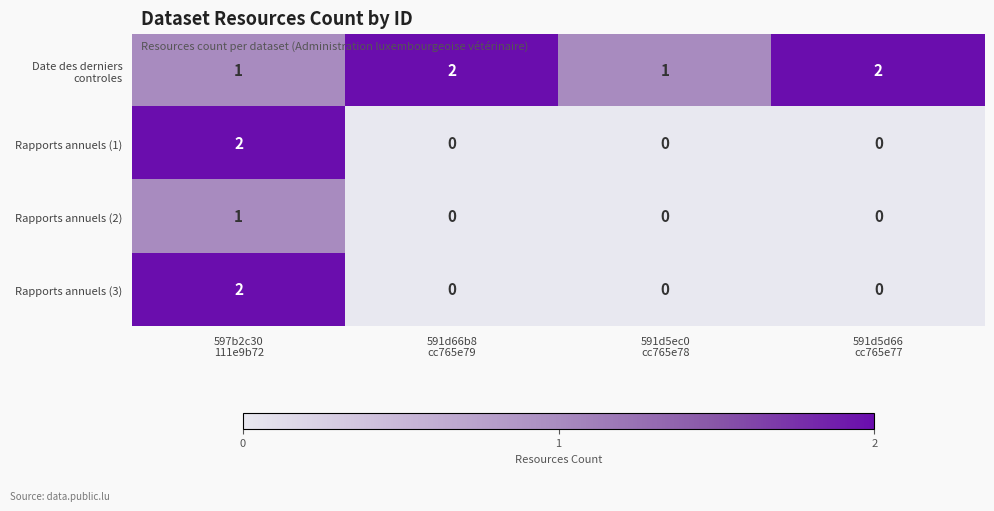

How many categories are shown in the chart?

4